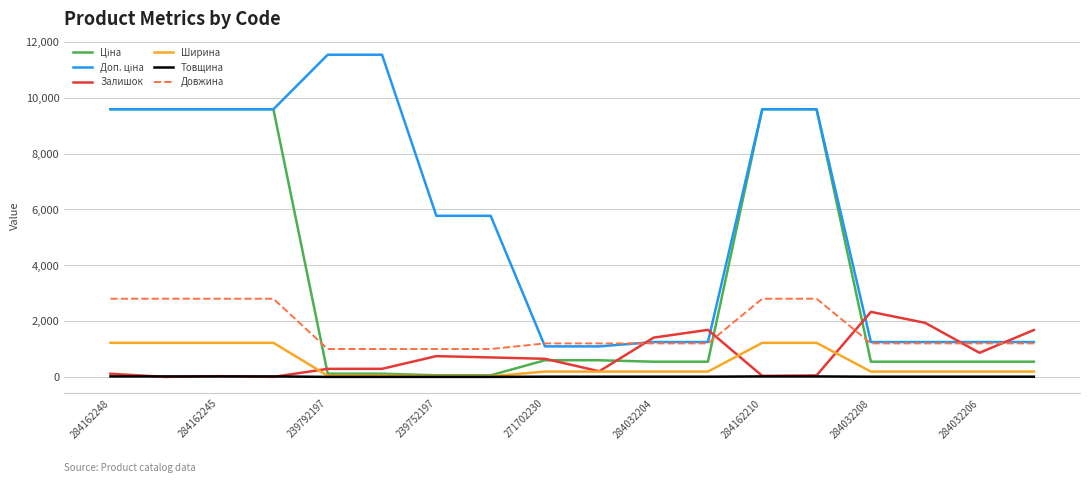

True or false: Довжина and Товщина cross at least once.

False